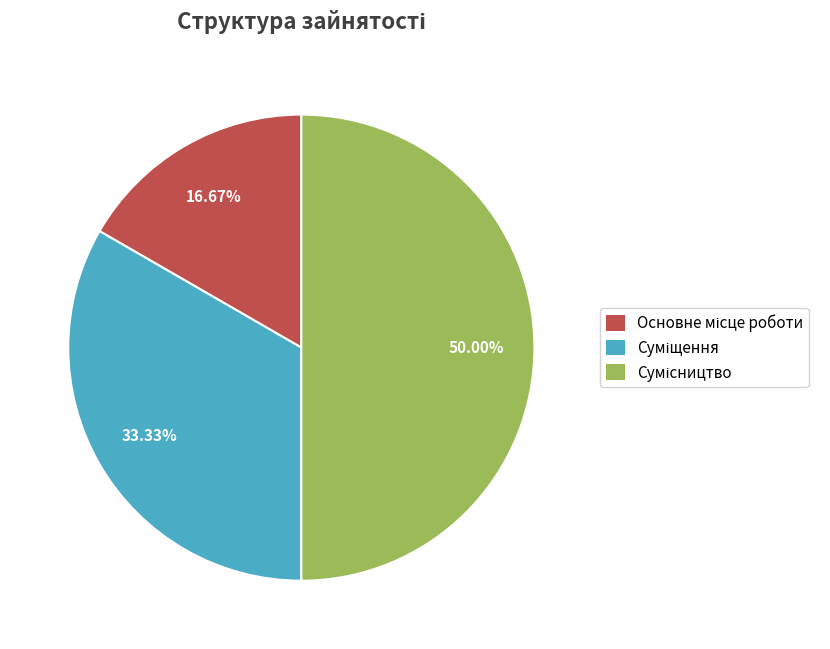

What is the largest slice in the pie chart?

Сумісництво